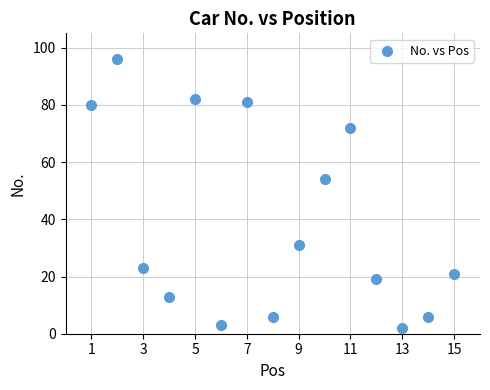

What is the range of Y values (max minus min)?

94